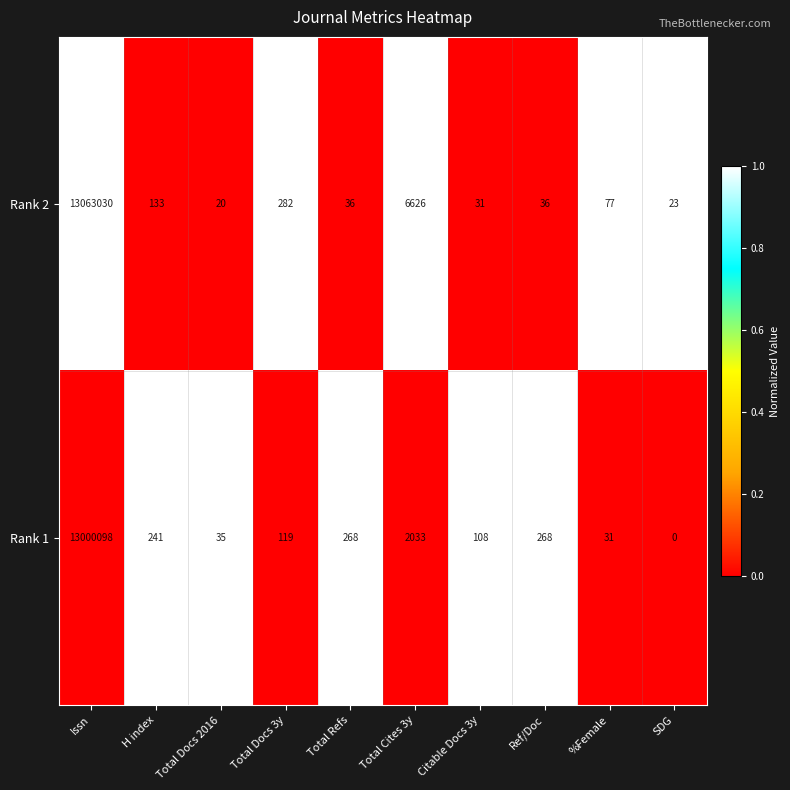

Rank the series by their maximum value, from lowest to highest.

Rank 1, Rank 2